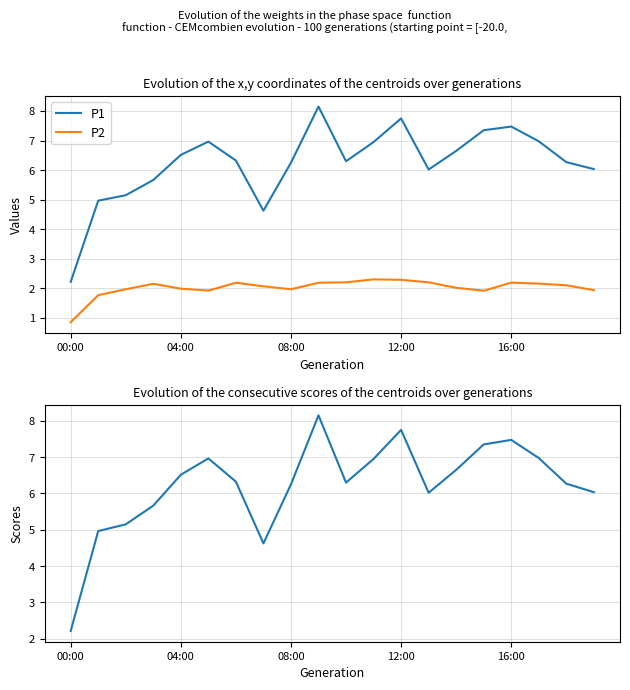

Where is the first local minimum for P2?

5